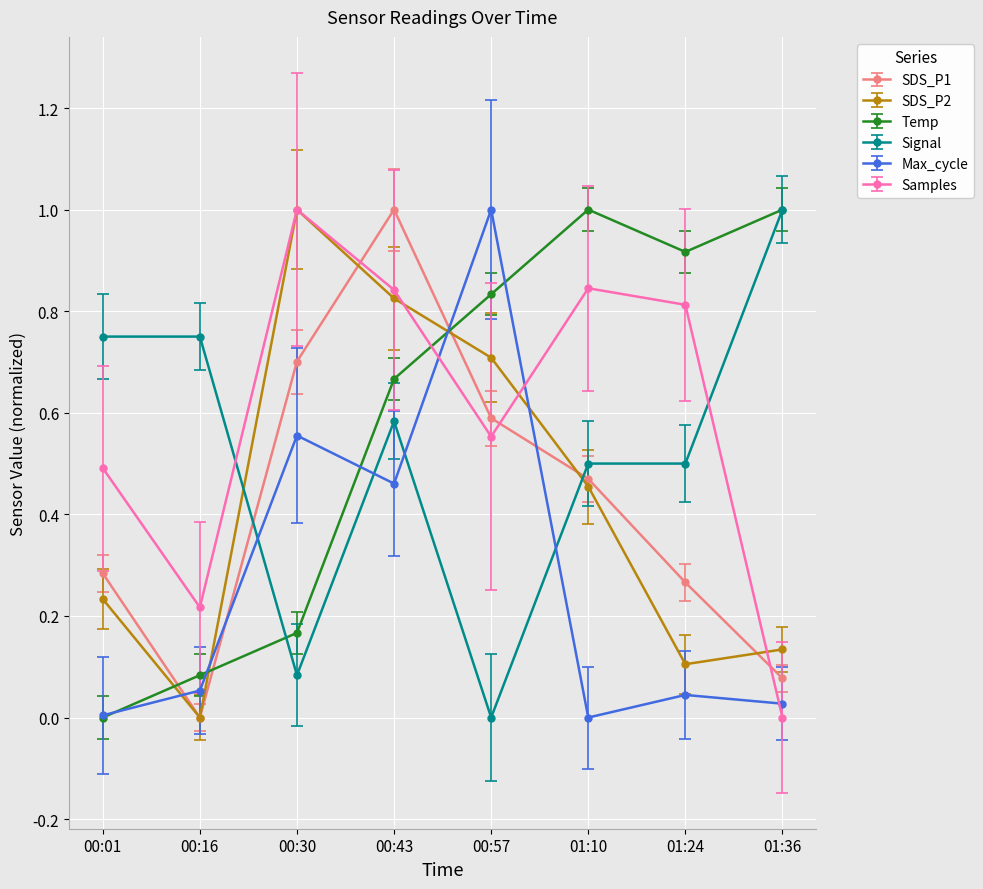

What is the label of the 8th point from the right?

00:01